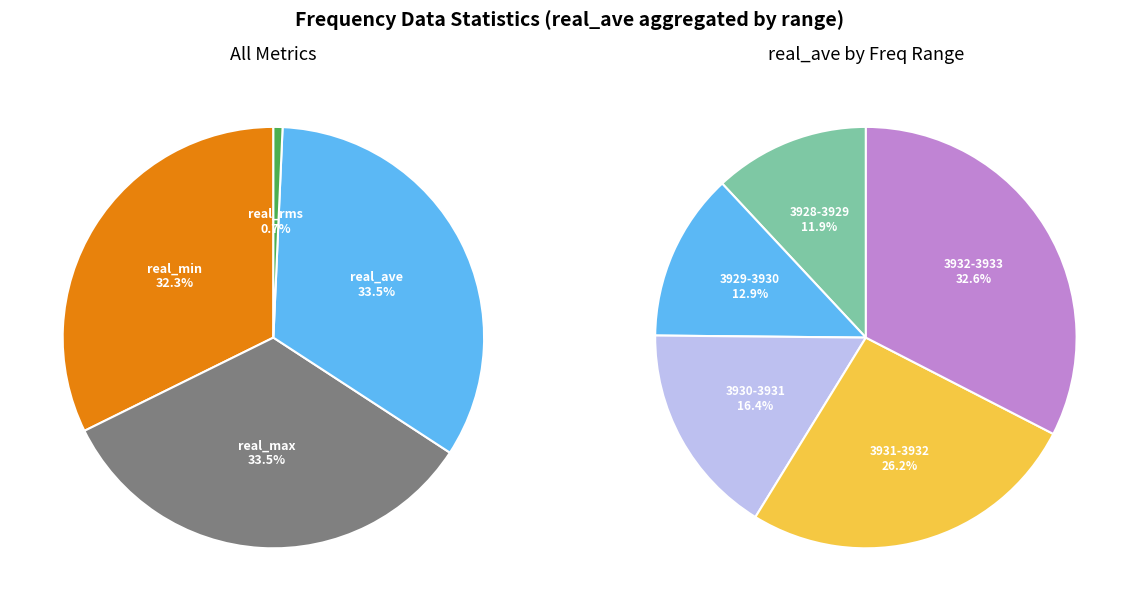

Does 4 account for over 50% of the chart?

No